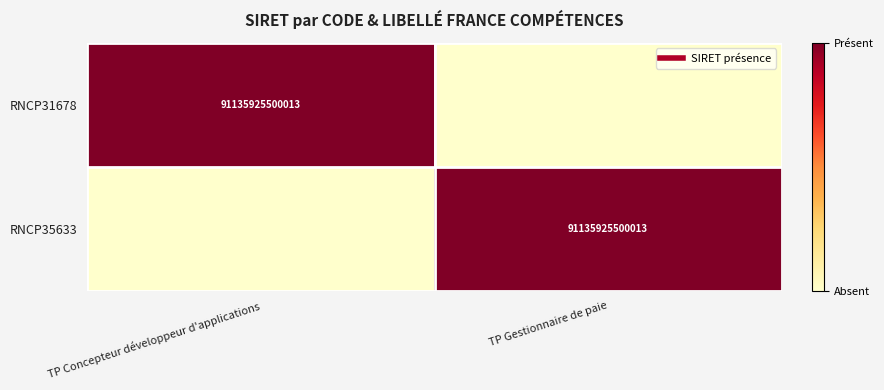

Which category has the highest value in the RNCP31678 series?

TP Concepteur développeur d'applications